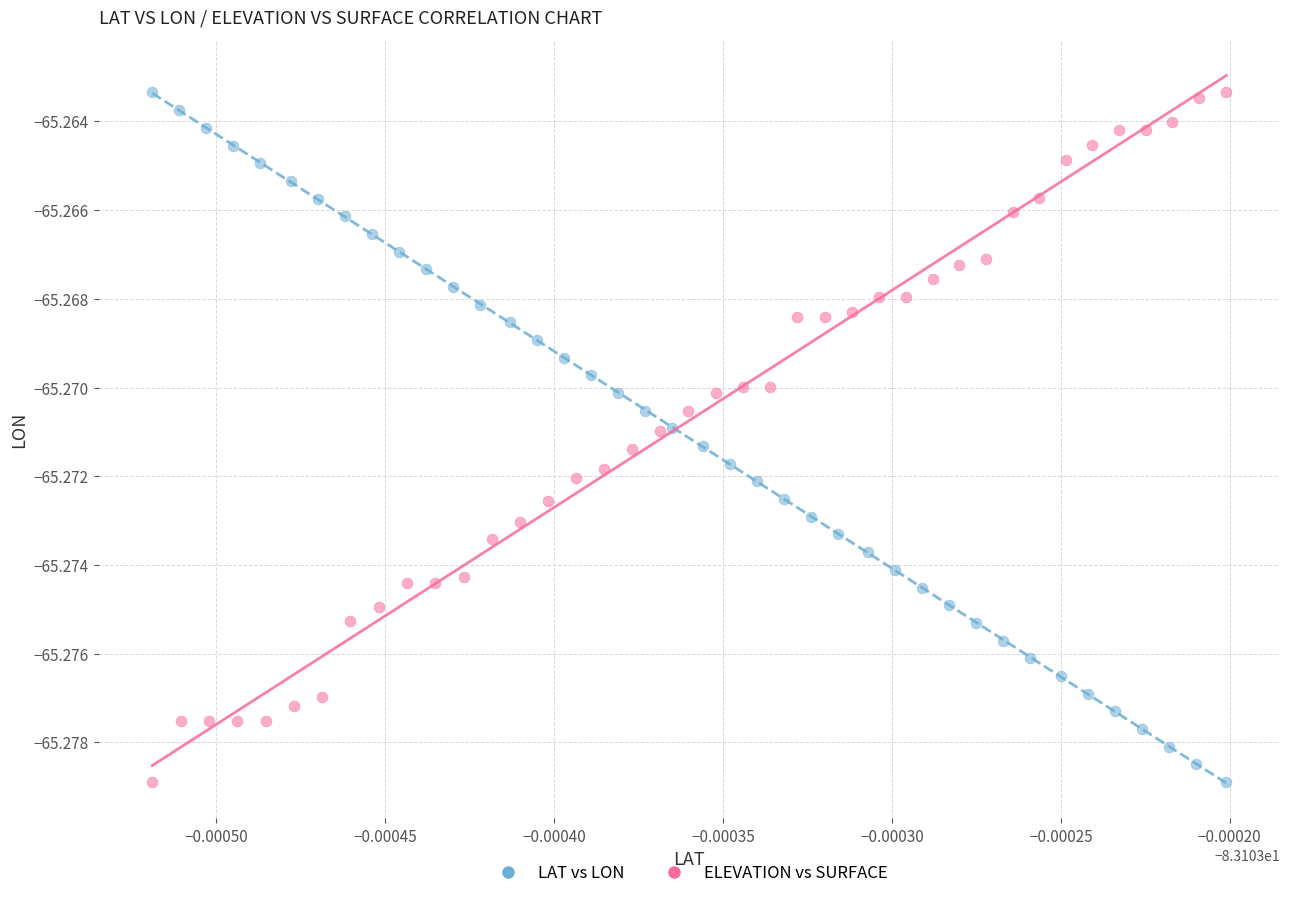

What are all the series names shown in the legend?

LAT vs LON, ELEVATION vs SURFACE